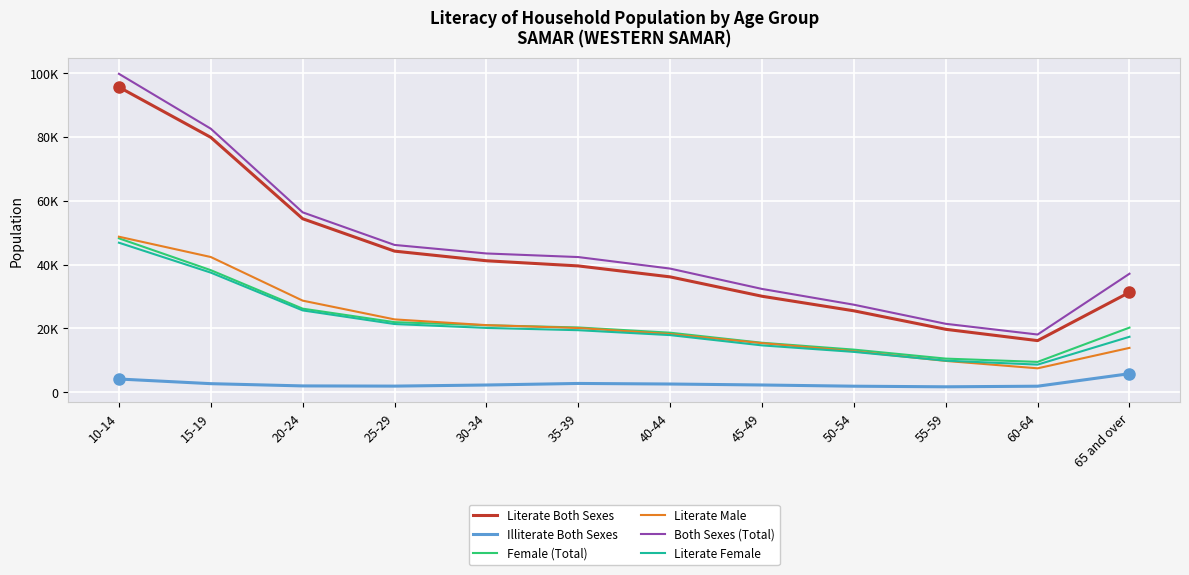

Between 35-39 and 65 and over, which series saw the biggest shift?

Literate Both Sexes